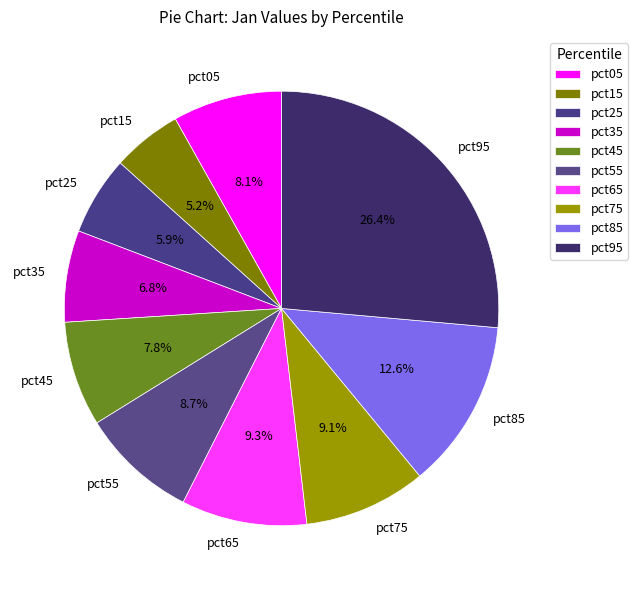

Does any single category account for the majority?

No